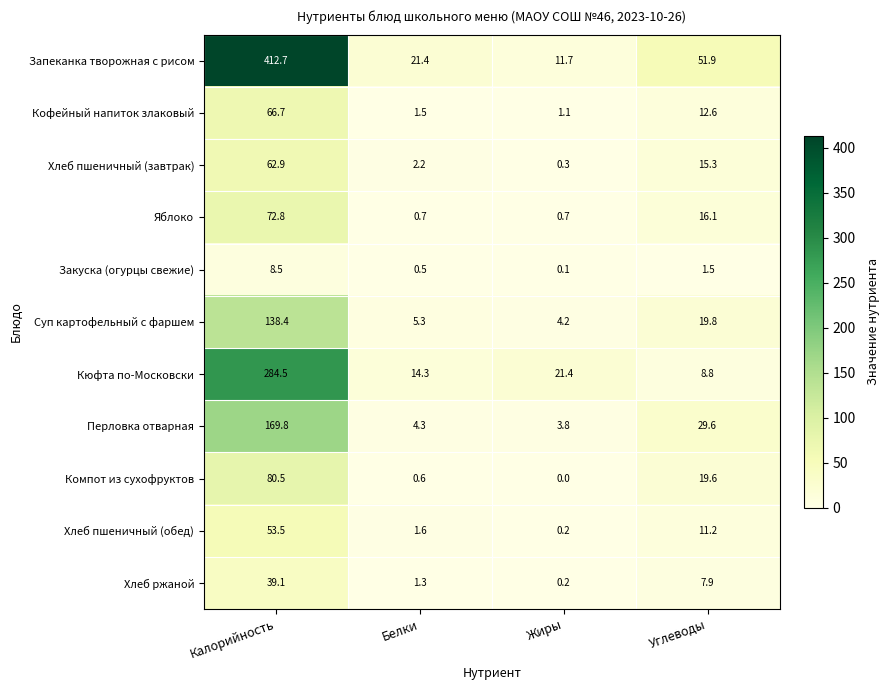

Which series has the largest total across all categories?

Запеканка творожная с рисом